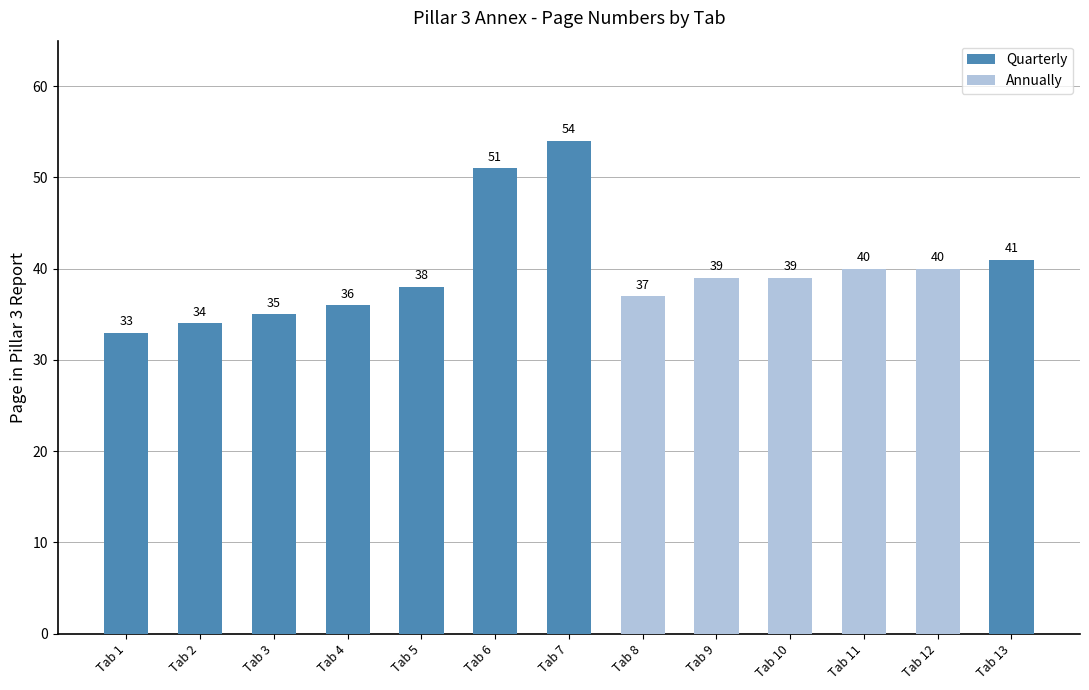

Rank the series by their maximum value, from lowest to highest.

Annually, Quarterly